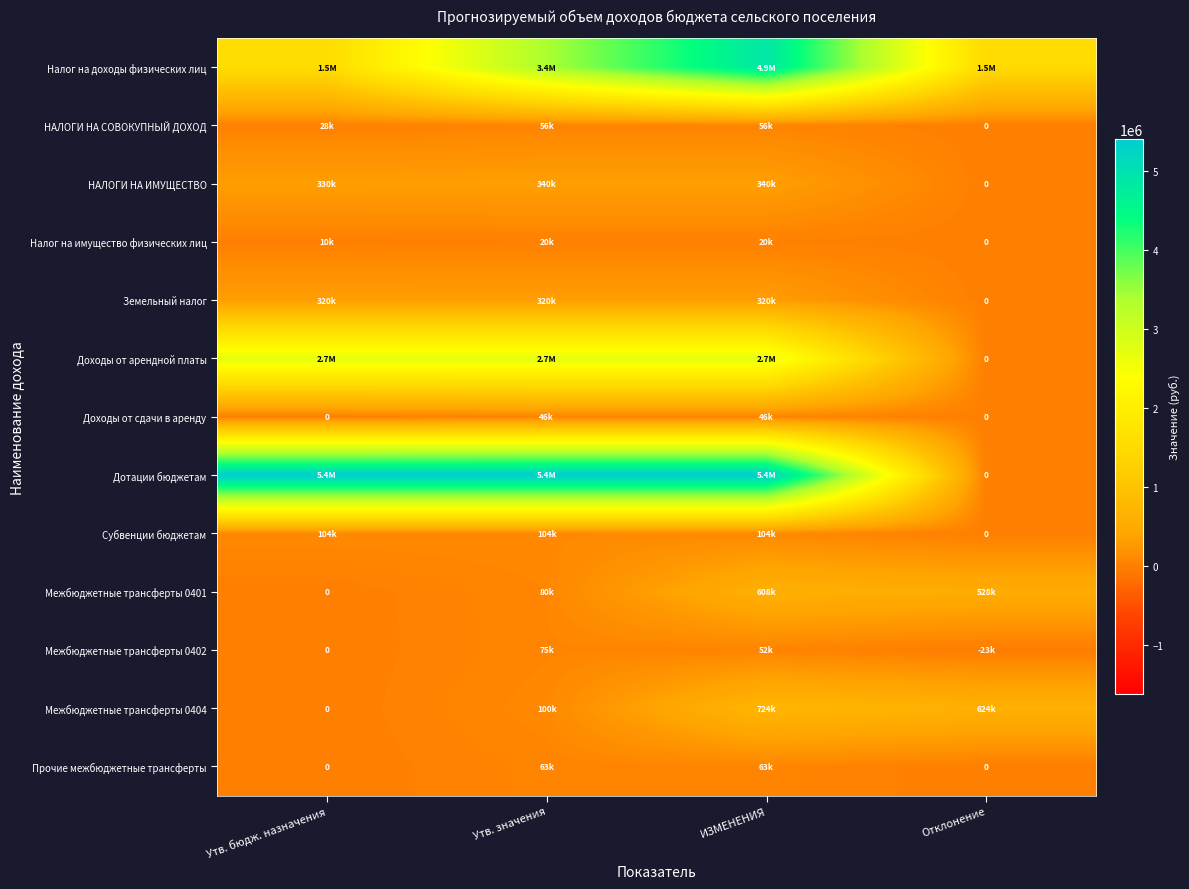

At how many categories does at least one series exceed 3917264?

3